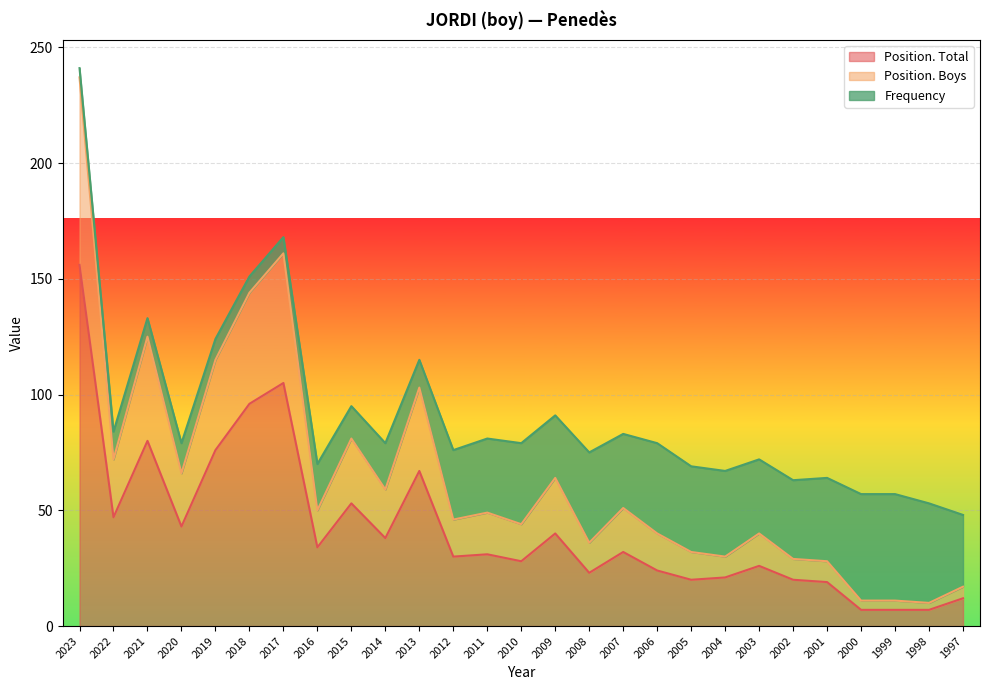

The value of Position. Total at 2011 is 44. True or false?

False